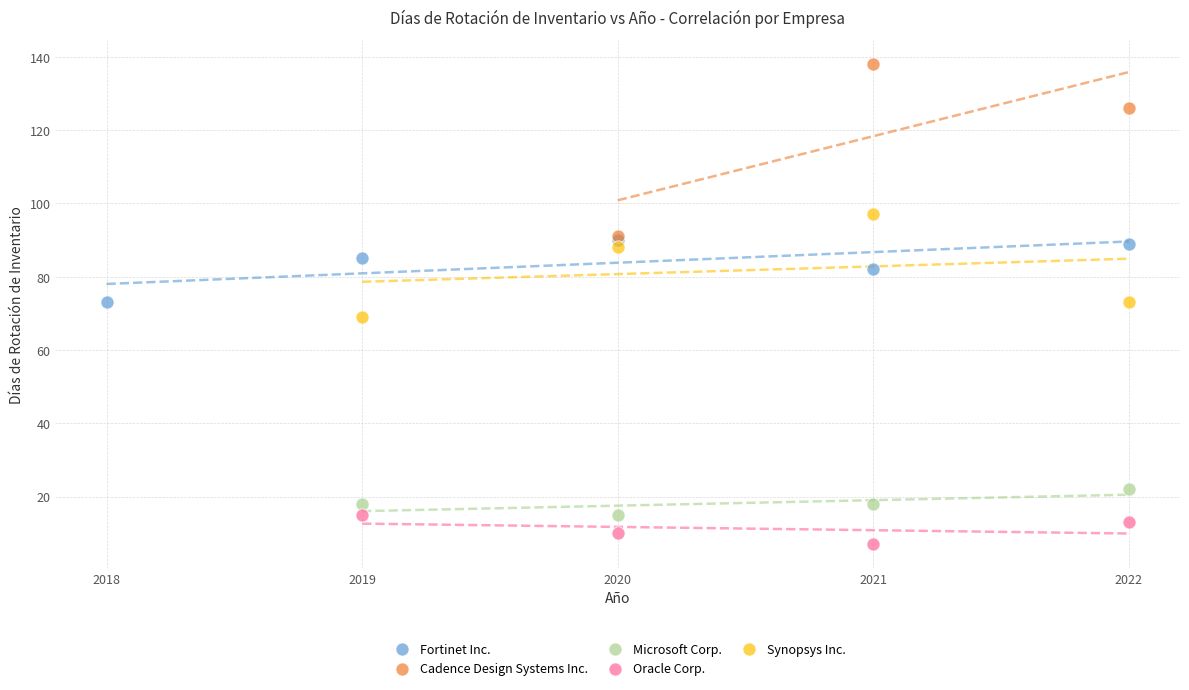

Which series has the widest spread of Y values?

Cadence Design Systems Inc.